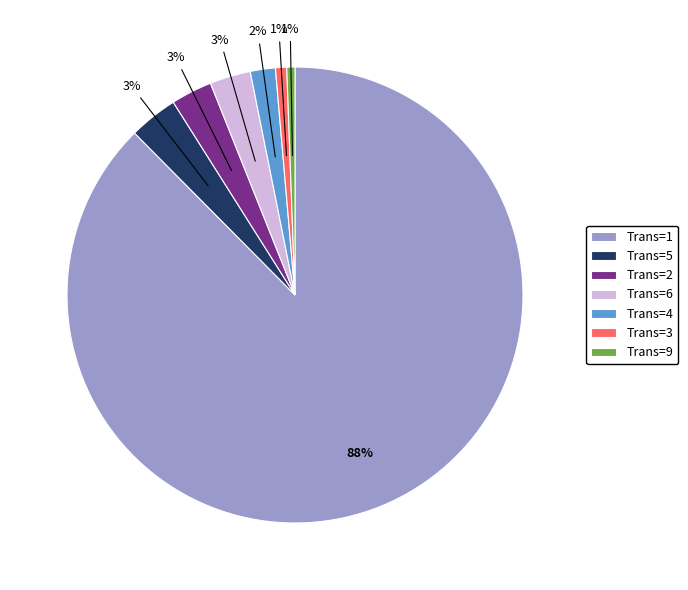

Which slice represents more than half of the pie?

Trans=1